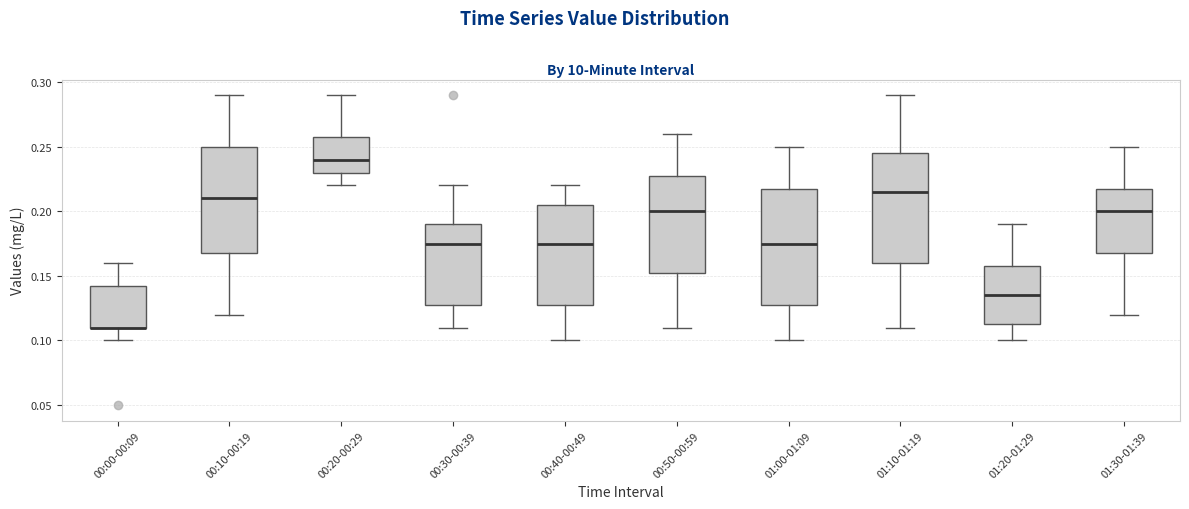

Reading left to right, transcribe this box plot: for each box, give where its median line is, the range the box spans, and where its two whiskers end, as read against the y-axis. The values are not printed on the chart, so give them approximately, as read against the axis.

00:00-00:09: median 0.110 (drawn on the box's lower edge), box 0.110 to 0.145, whiskers 0.100 to 0.160
00:10-00:19: median 0.210, box 0.170 to 0.250, whiskers 0.120 to 0.290
00:20-00:29: median 0.240, box 0.230 to 0.260, whiskers 0.220 to 0.290
00:30-00:39: median 0.175, box 0.130 to 0.190, whiskers 0.110 to 0.220
00:40-00:49: median 0.175, box 0.130 to 0.205, whiskers 0.100 to 0.220
00:50-00:59: median 0.200, box 0.155 to 0.230, whiskers 0.110 to 0.260
01:00-01:09: median 0.175, box 0.130 to 0.220, whiskers 0.100 to 0.250
01:10-01:19: median 0.215, box 0.160 to 0.245, whiskers 0.110 to 0.290
01:20-01:29: median 0.135, box 0.115 to 0.160, whiskers 0.100 to 0.190
01:30-01:39: median 0.200, box 0.170 to 0.220, whiskers 0.120 to 0.250